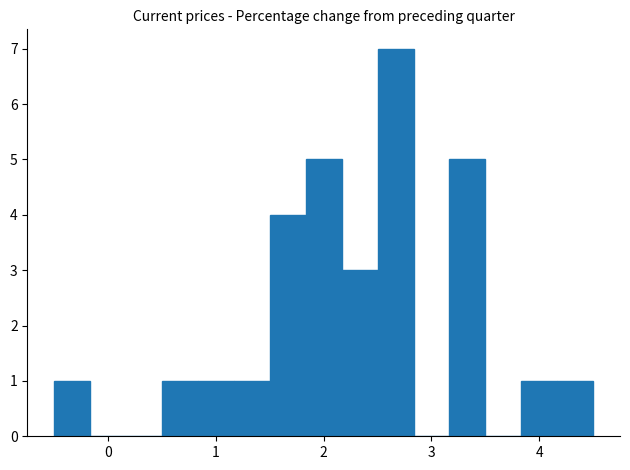

Read against the x-axis, roughly where is the centre of the tallest bar?

2.7